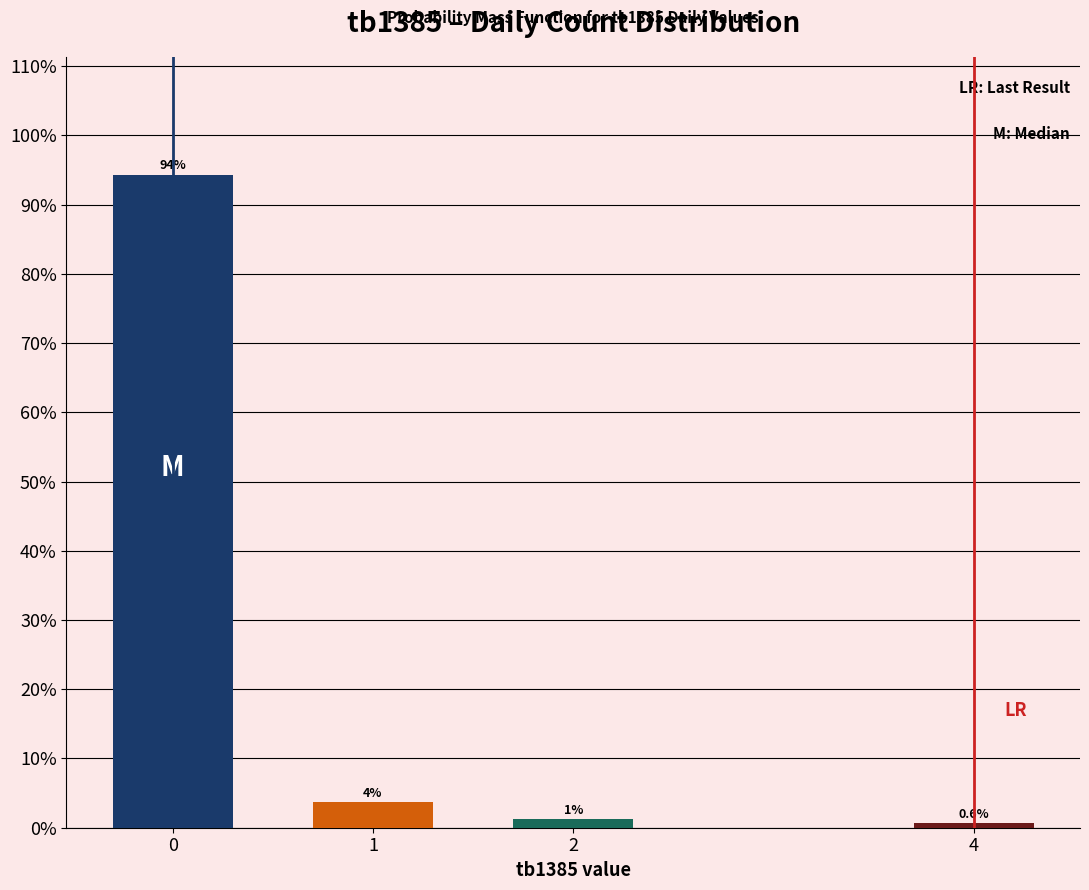

What is the sum of all values?

100.0